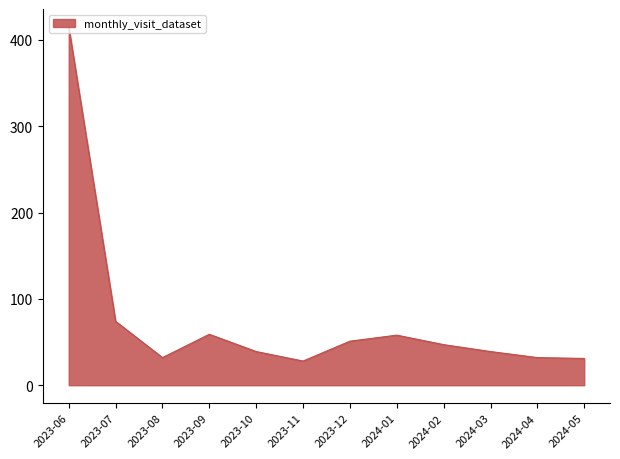

What is the sum of the values at 2023-08 and 2024-05?

63